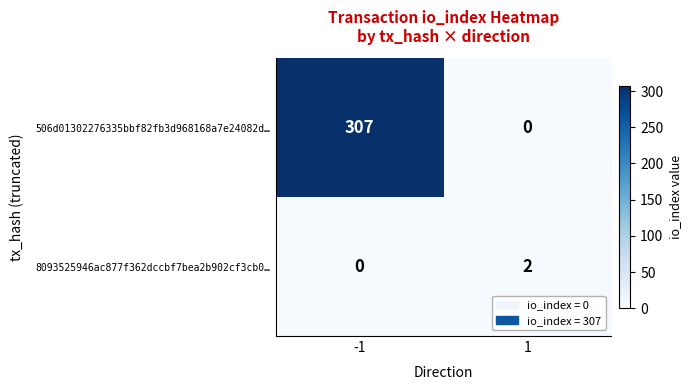

What is the difference between the maximum and minimum values in the 506d01302276335bbf82fb3d968168a7e24082d… series?

307